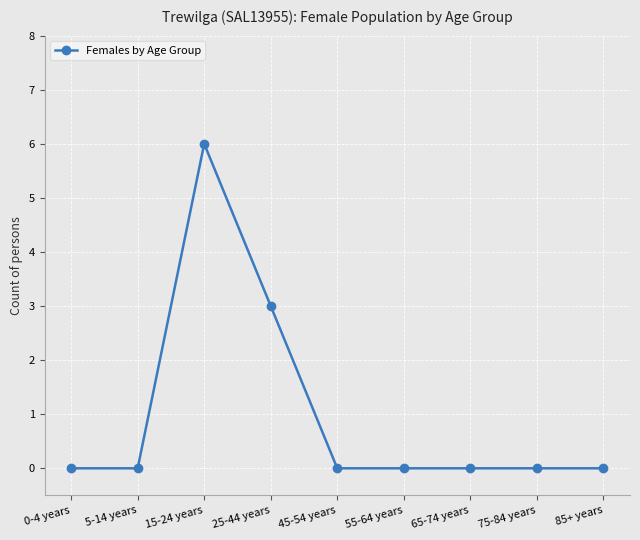

What is the sum of the values at 25-44 years and 65-74 years?

3